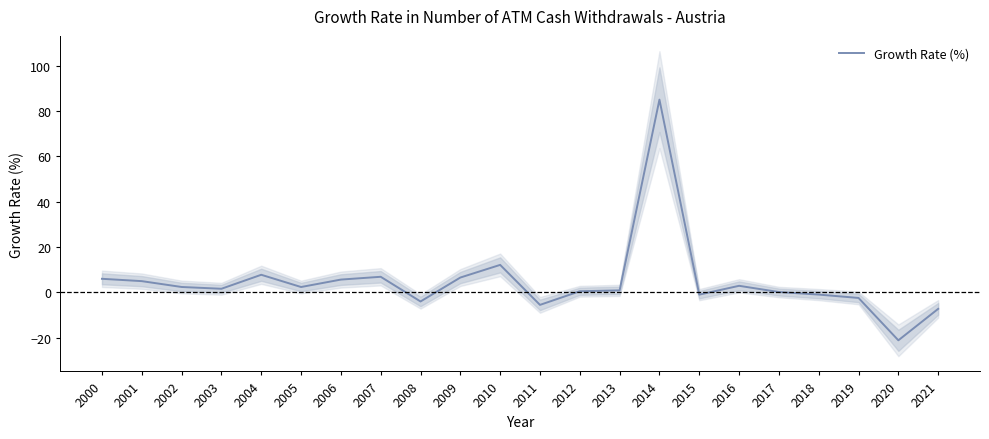

The chart shows a value of 5.7 at 2006. True or false?

True